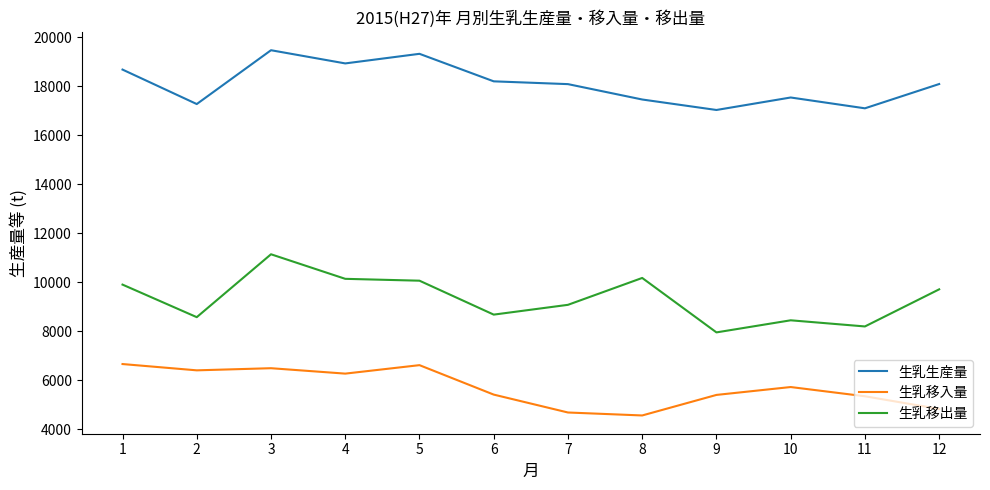

What is the difference between the maximum and minimum values in the 生乳移出量 series?

3191